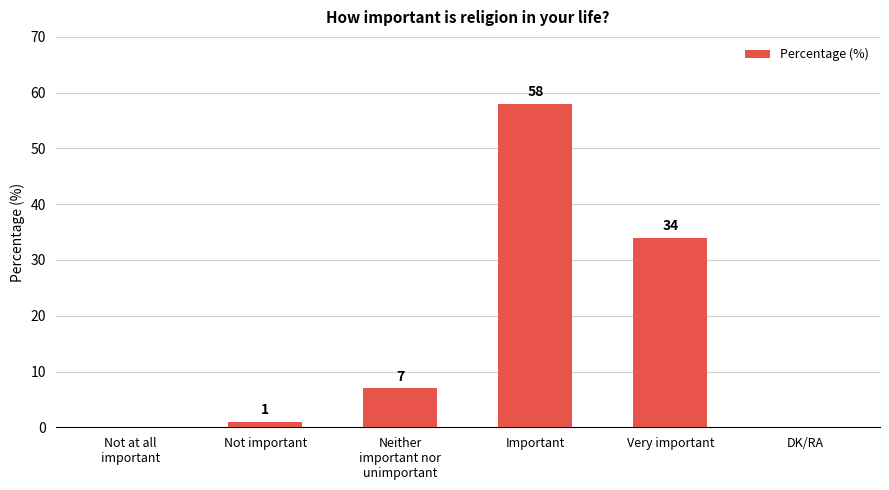

Reading right to left, extract all data points from this chart.

DK/RA=0	Very important=34	Important=58	Neither
important nor
unimportant=7	Not important=1	Not at all
important=0